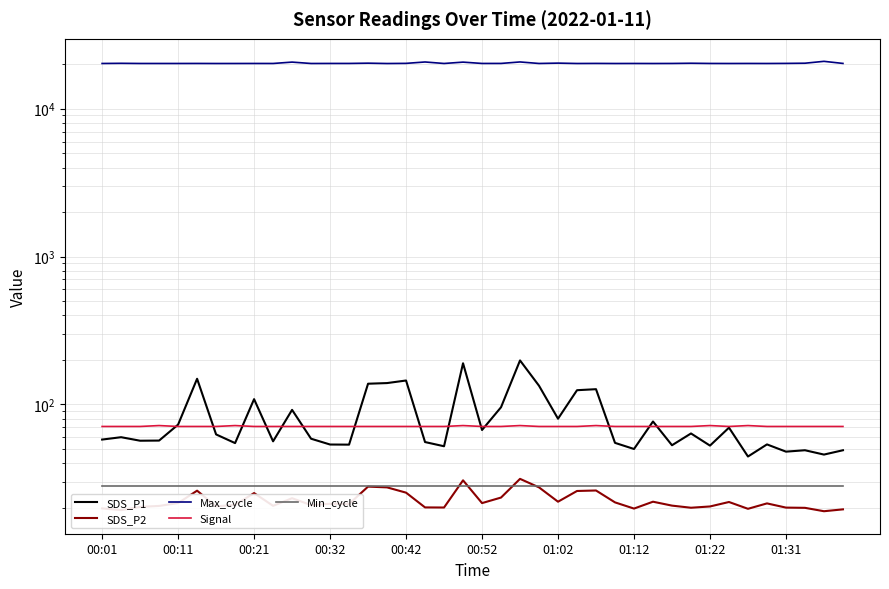

What is the difference between the highest and lowest values at 23?

20197.5